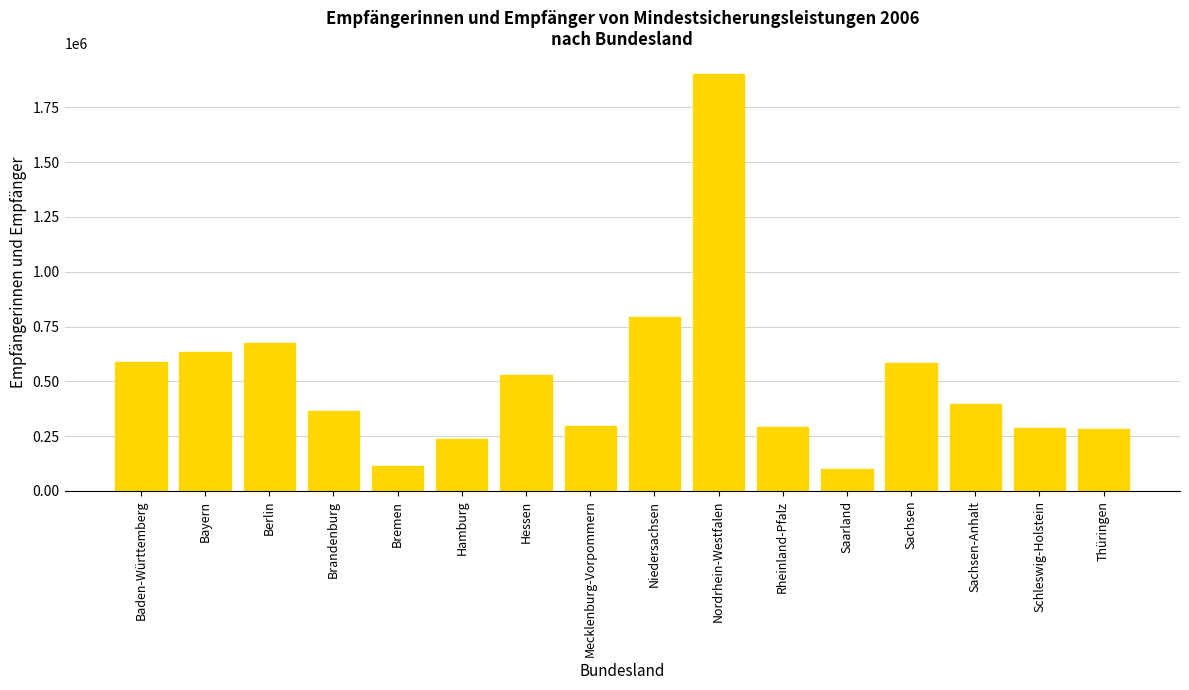

What position from the left is Saarland?

12